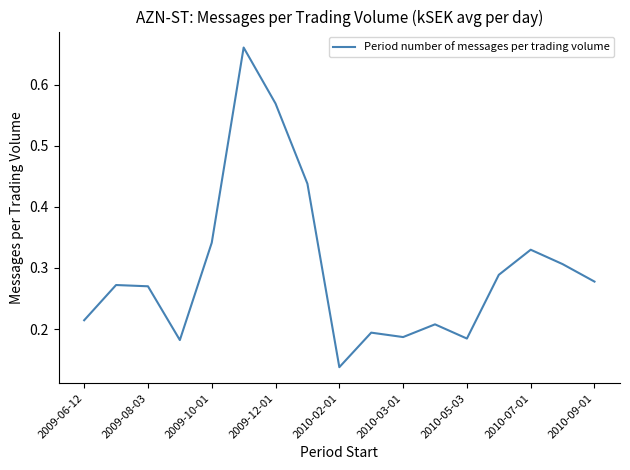

How many lines are shown in the chart?

1